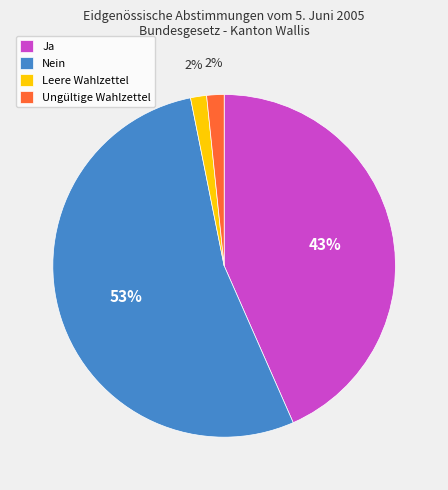

Count the number of slices in the pie.

4